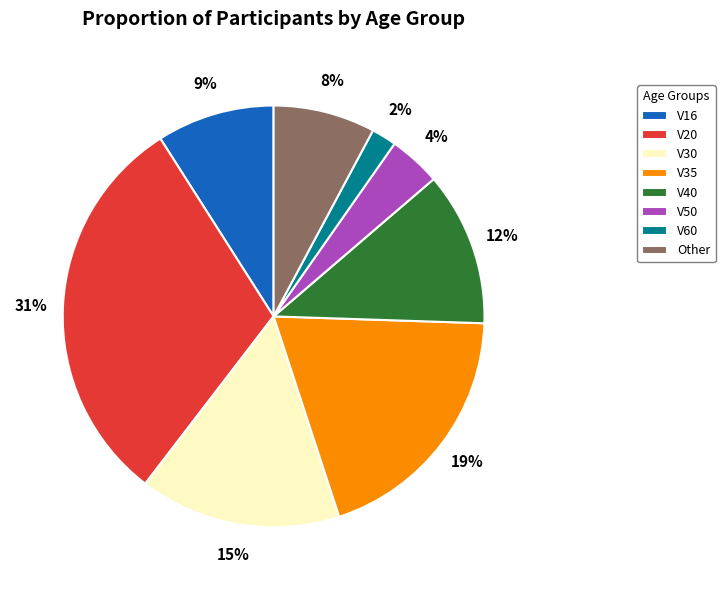

What is the largest slice in the pie chart?

V20